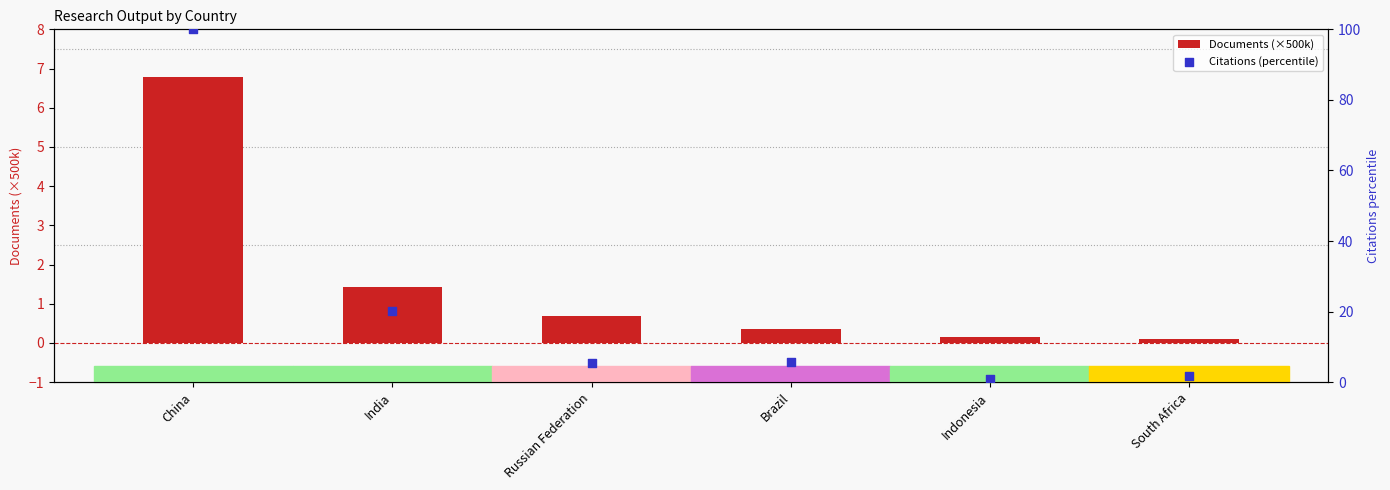

Which series contains the highest Y value?

Citations (percentile)